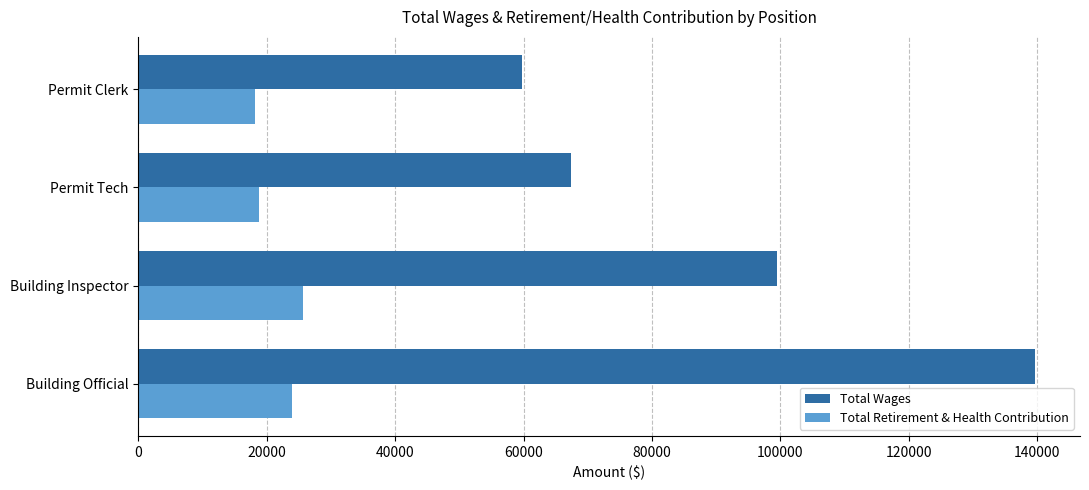

True or false: Total Retirement & Health Contribution has a value of 25646 at Building Inspector.

True